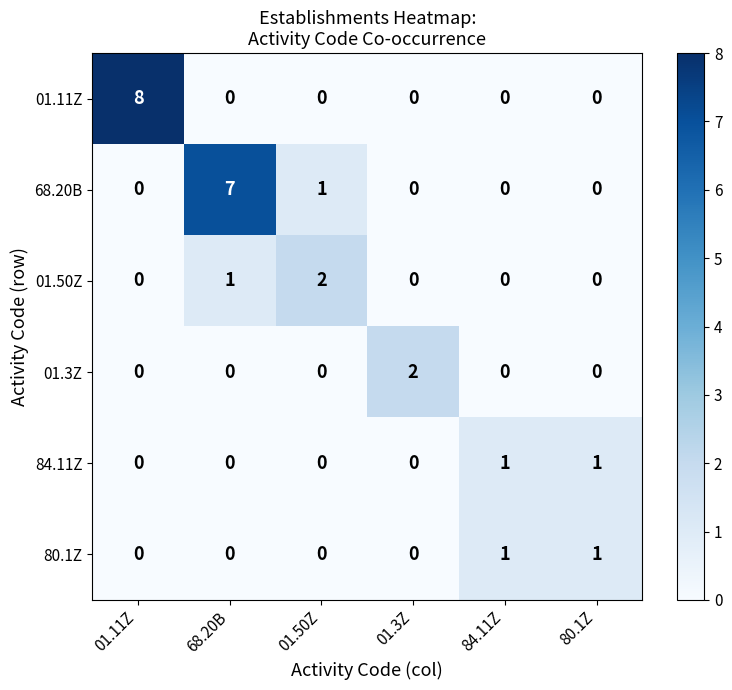

What is the total value across all series at 01.11Z?

8